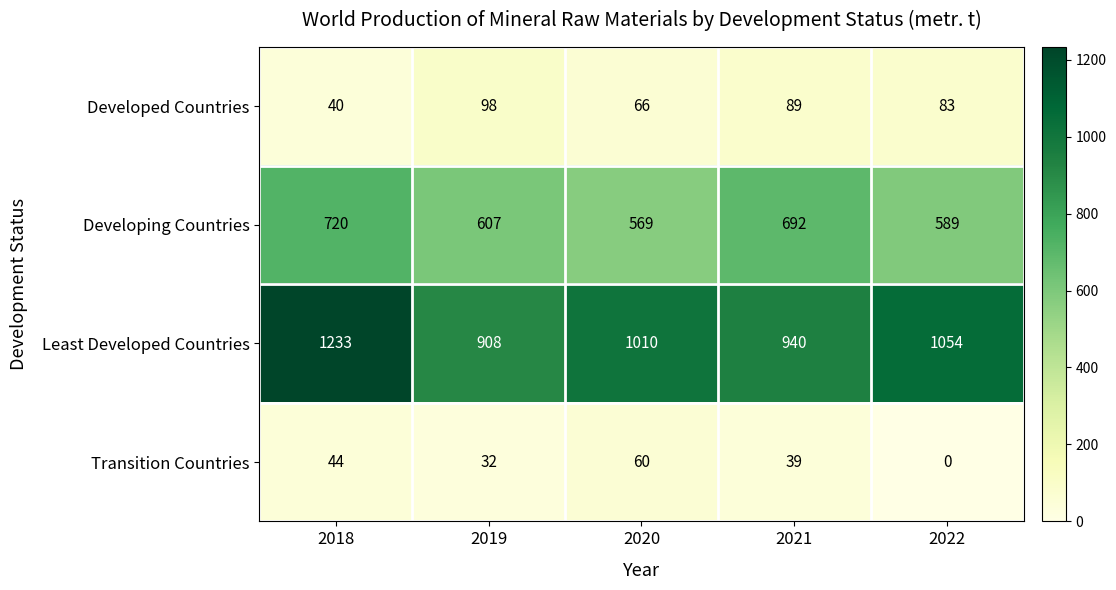

Between 2018 and 2022, which series saw the biggest shift?

Least Developed Countries